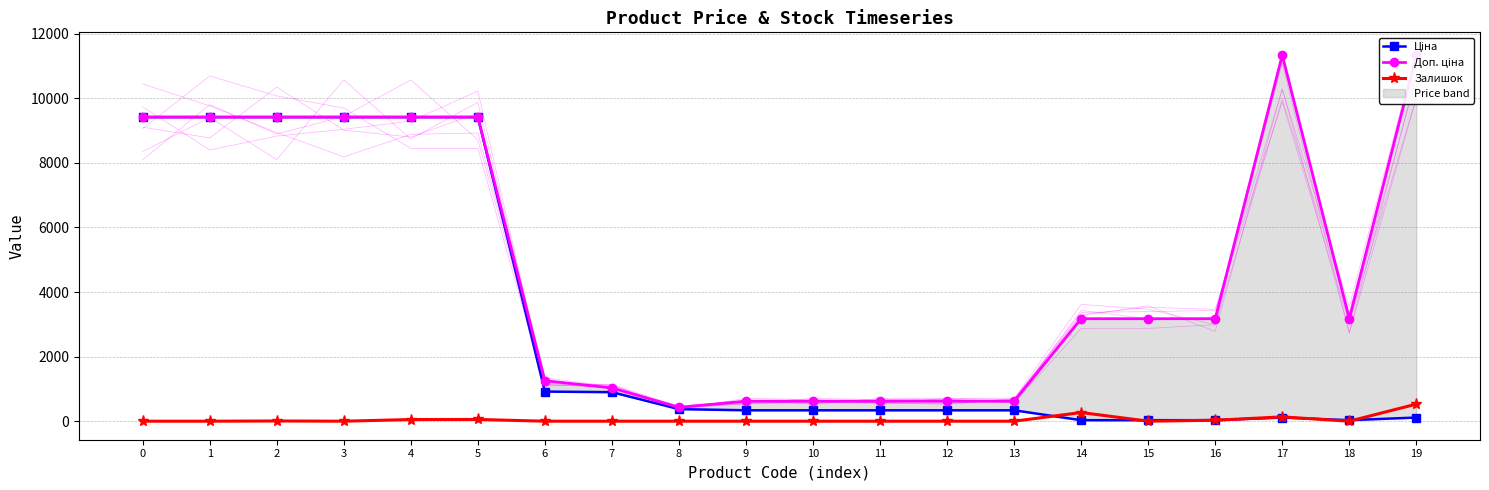

At which category is the sum across all series the highest?

5